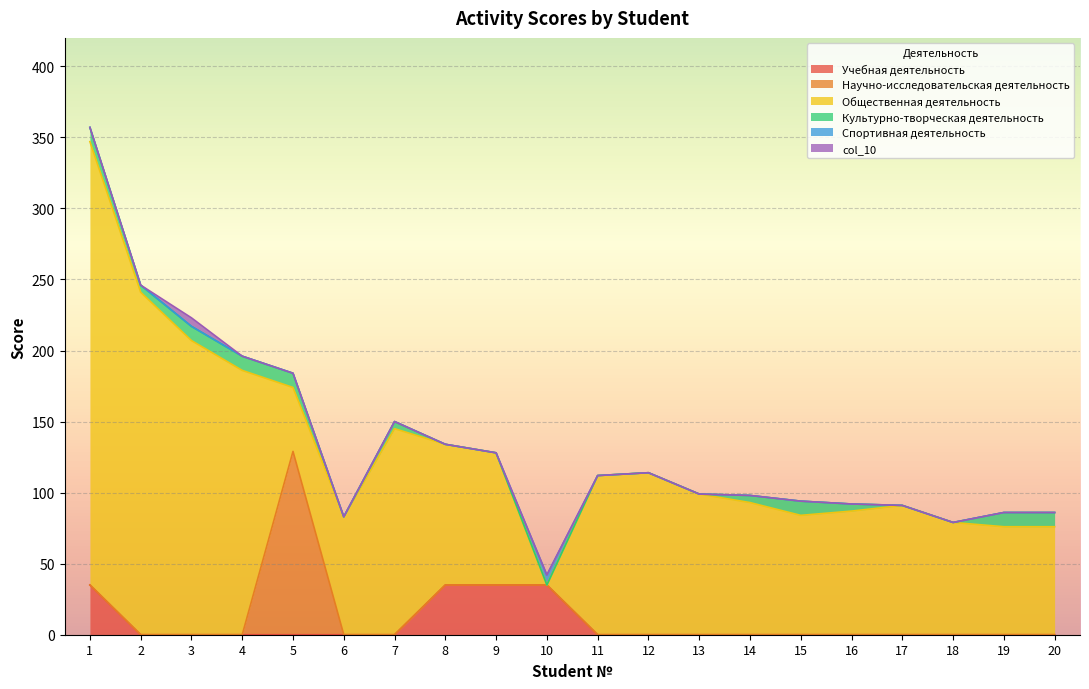

The value of Культурно-творческая деятельность at 10 is 0. True or false?

True